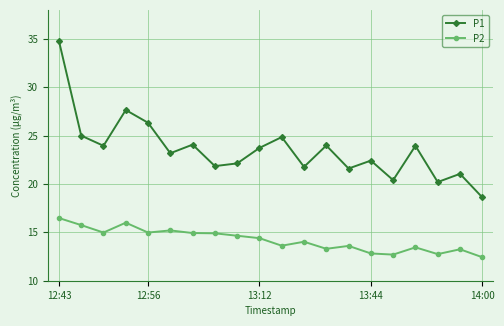

True or false: P2 and P1 intersect in this chart.

False